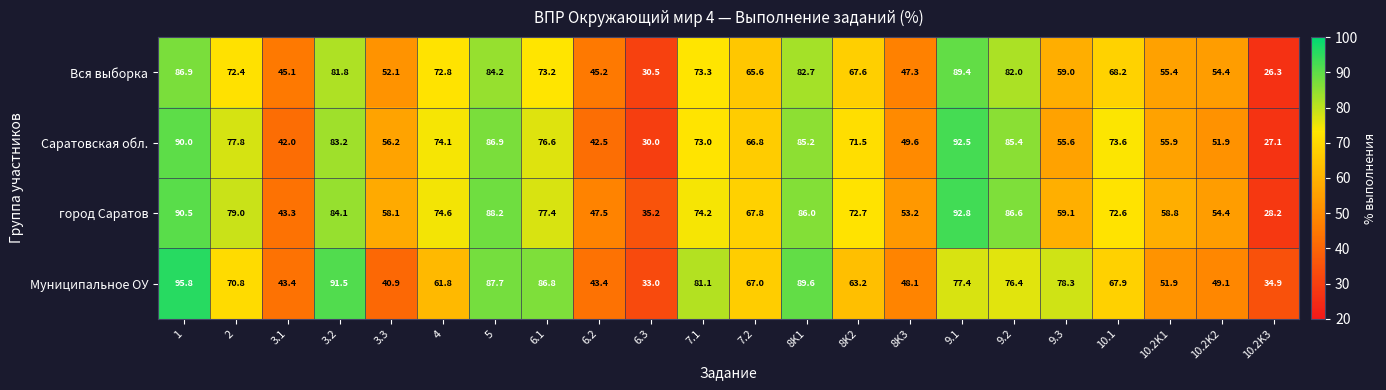

How many data points in Муниципальное ОУ are less than 67?

10